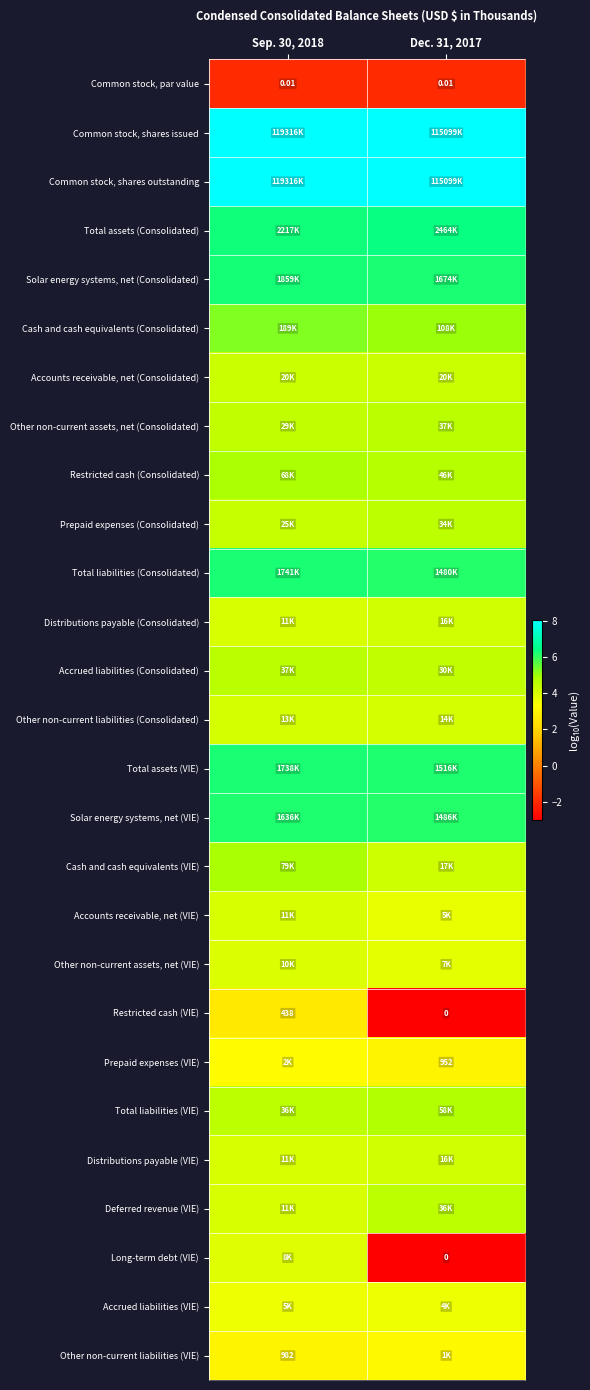

How many Restricted cash (Consolidated) values are between 4 and 5?

2